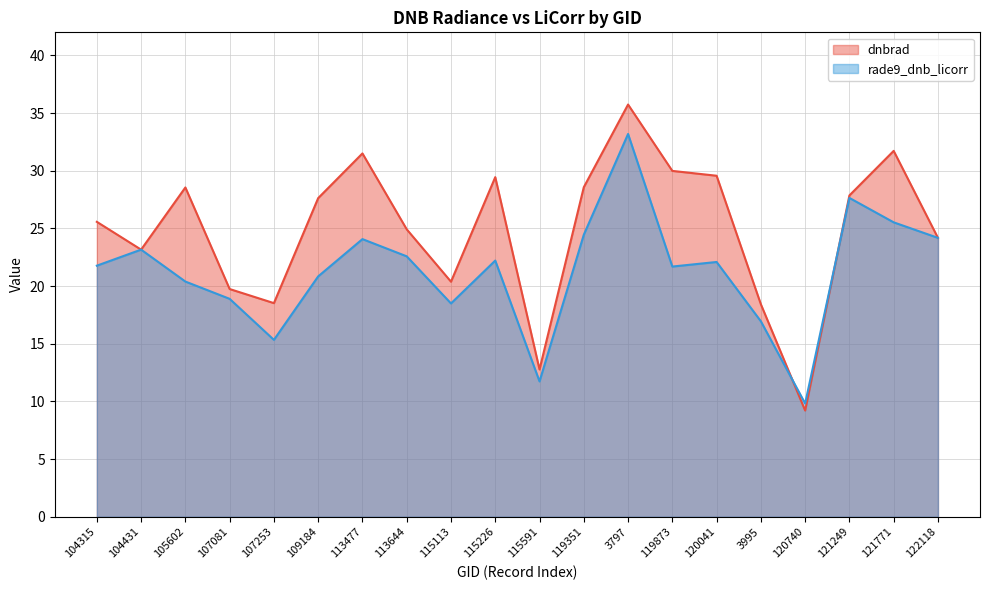

Where does the dnbrad series first go above 27?

105602